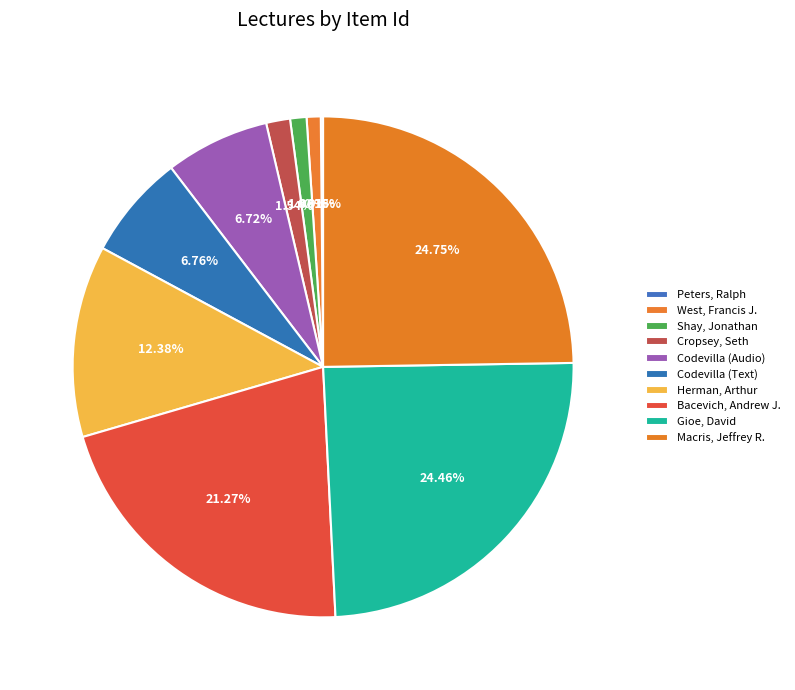

Count the number of slices in the pie.

10